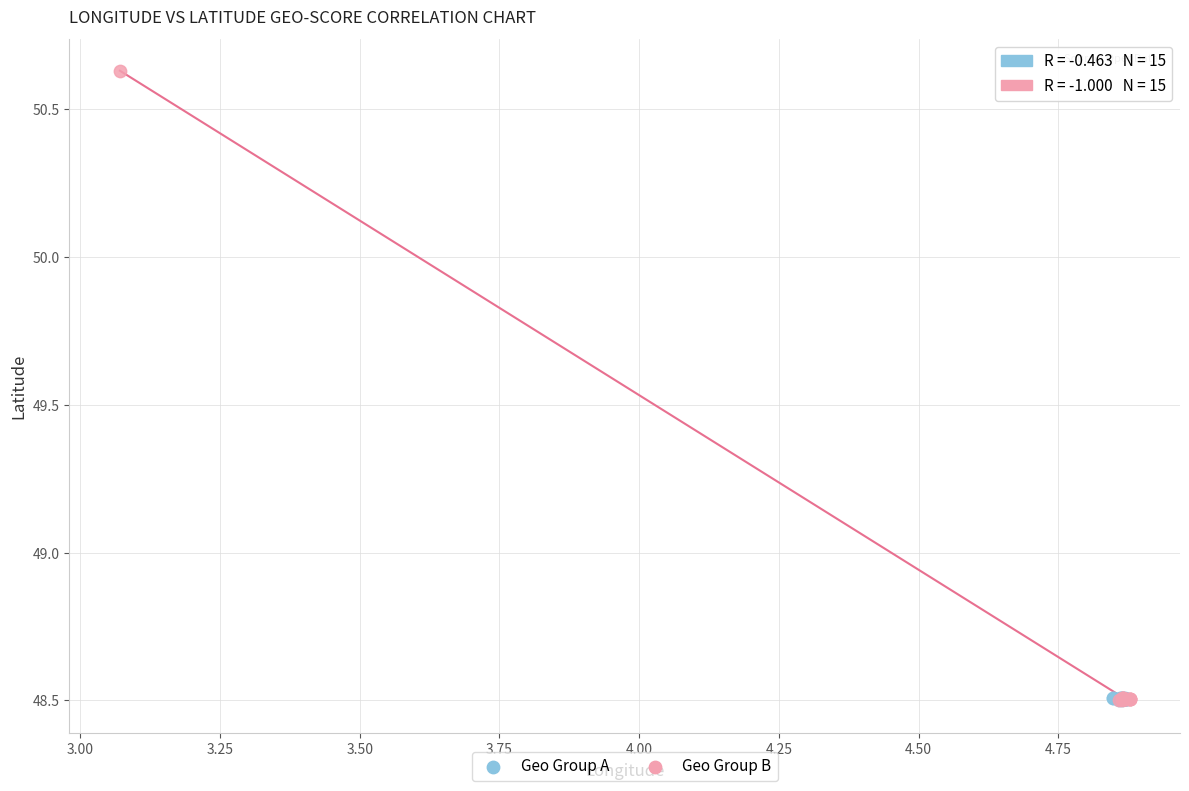

Which series has the widest spread of Y values?

Geo Group B